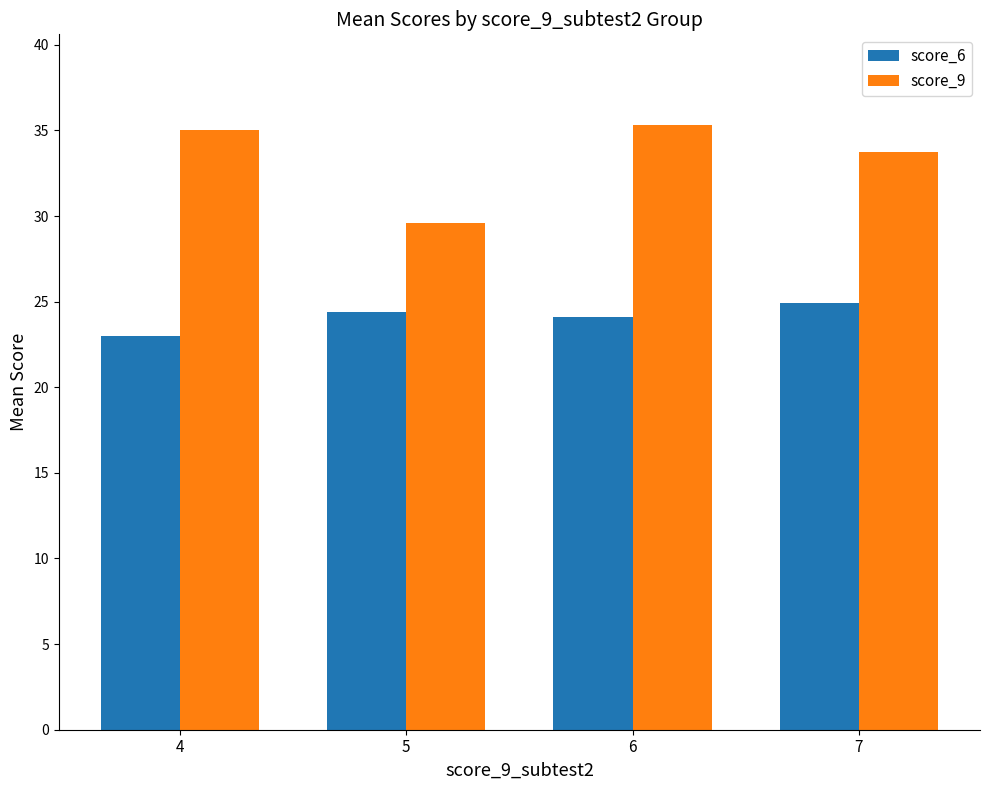

How many bars are there in total?

8